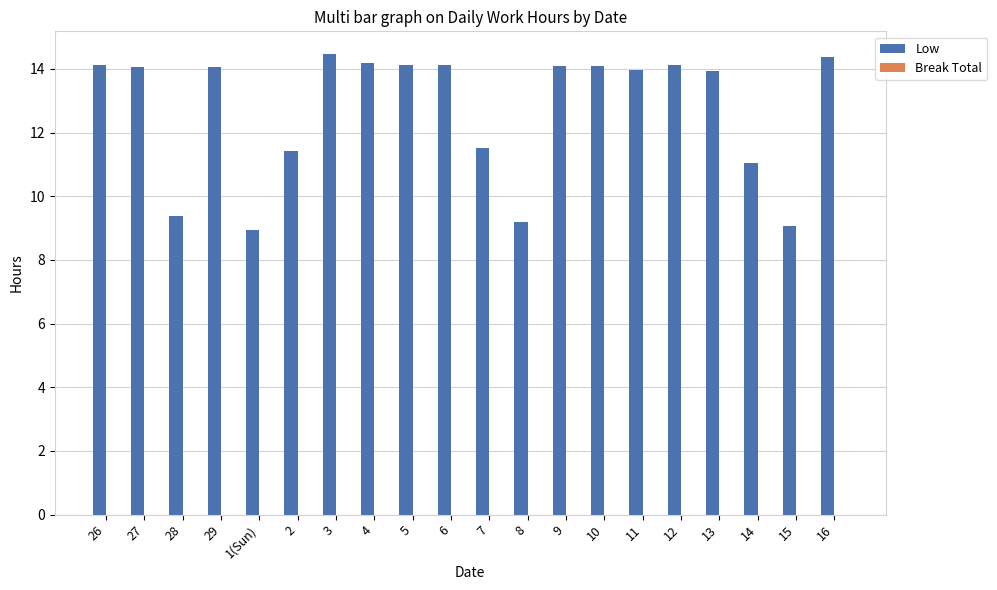

What is the maximum value shown in the chart?

14.5